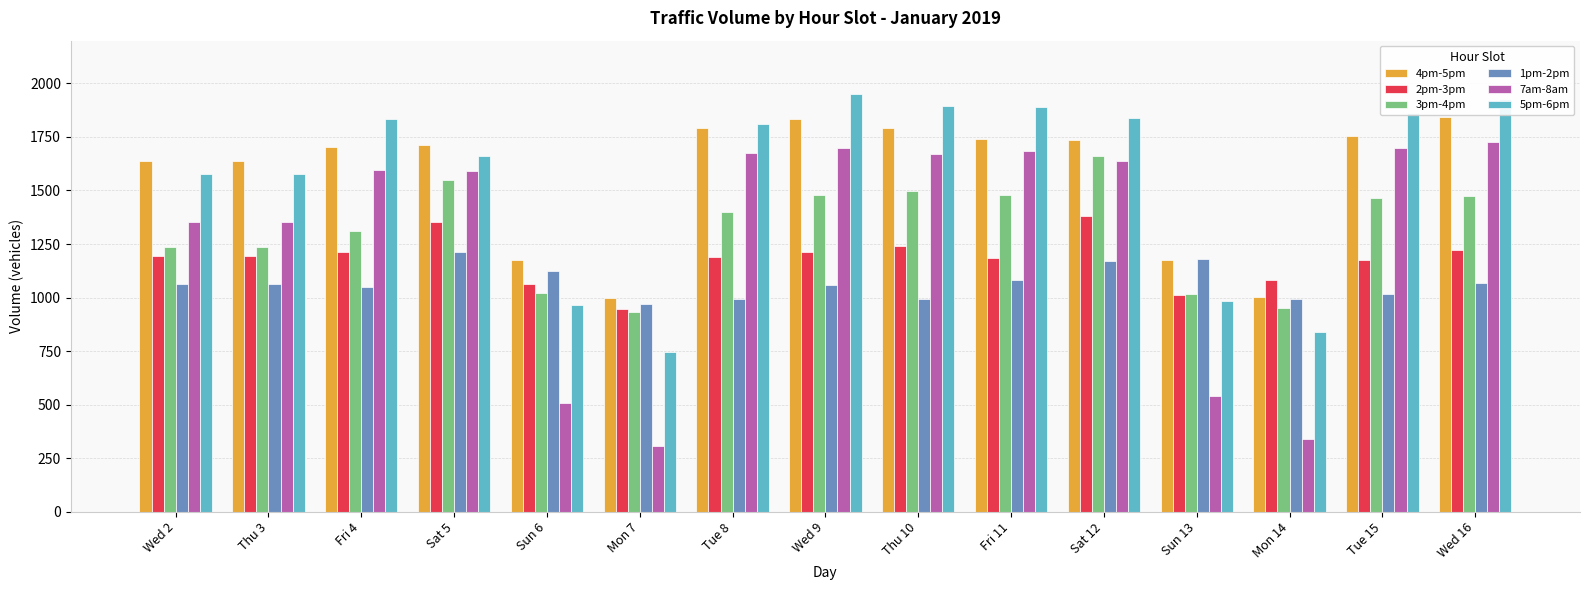

What is the value of the 3pm-4pm bar at the 10th from the left?

1479